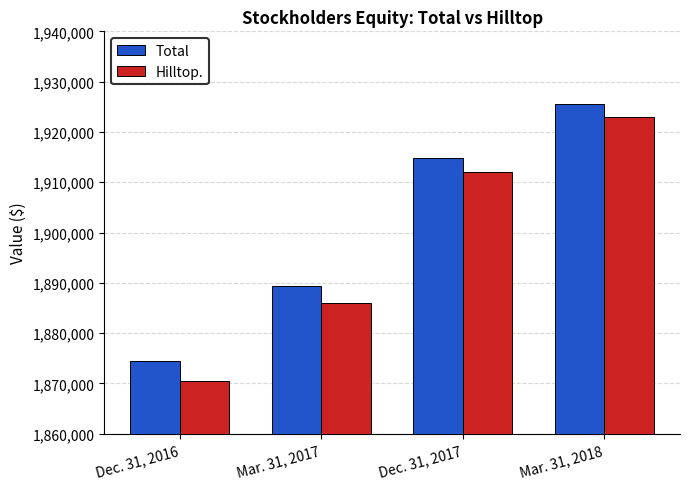

Reading right to left, extract all data points from this chart.

Total: 1925456	1914807	1889309	1874520
Hilltop.: 1922992	1912081	1886000	1870509